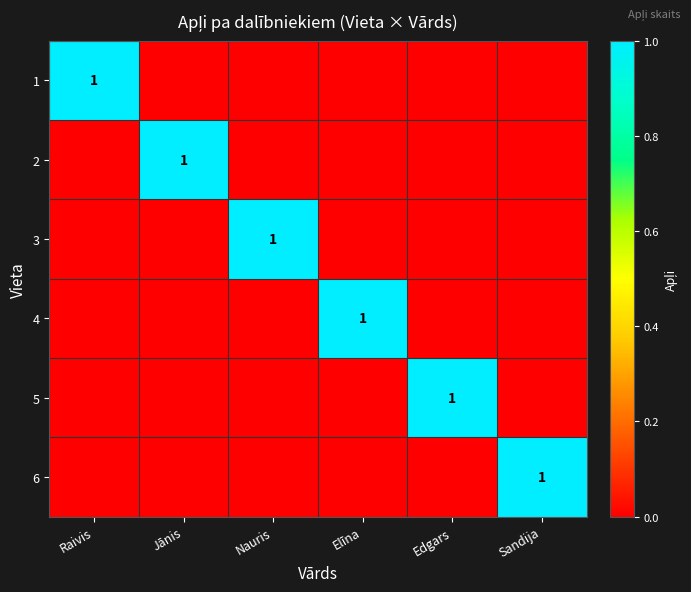

True or false: 4 has a value of 1 at Elīna.

True